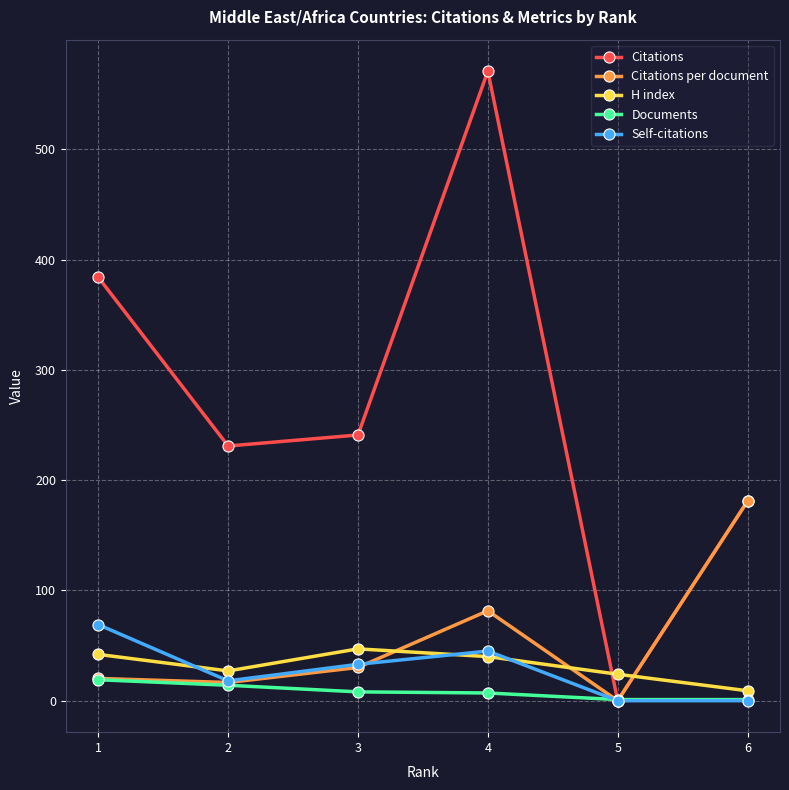

At which category does Citations per document reach its first local peak?

4